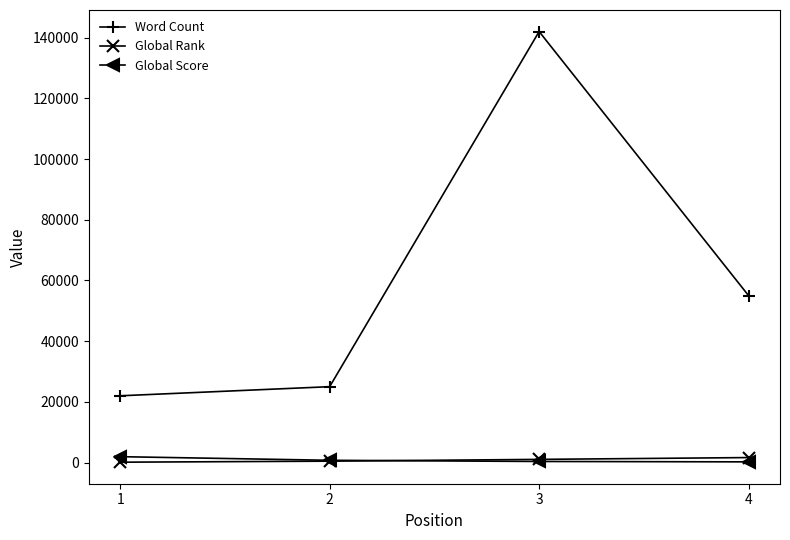

Is the value of Word Count at 3 greater than the value of Global Score at 2?

Yes